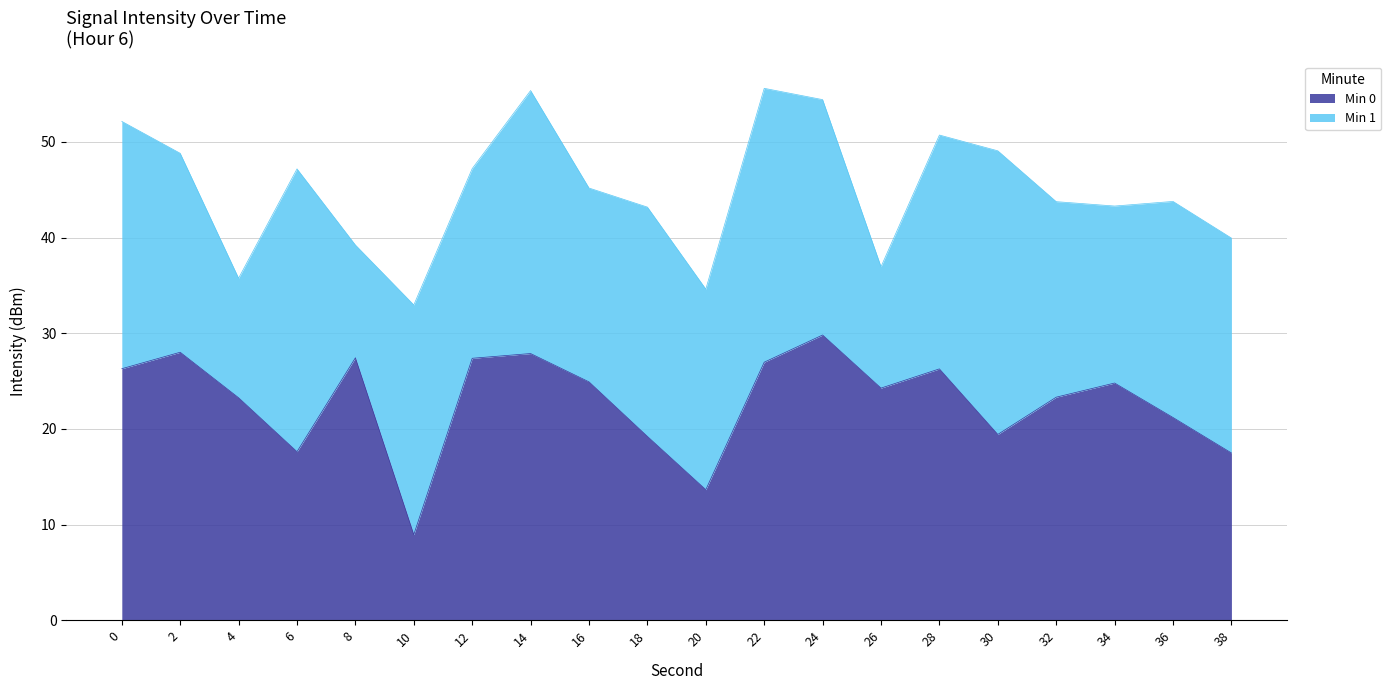

What is the difference between the second highest and minimum values?

19.1